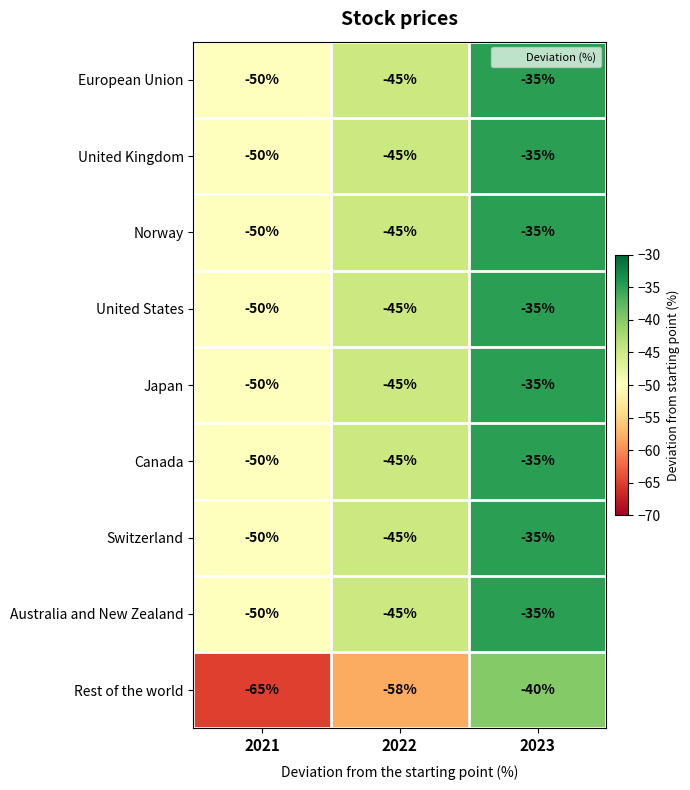

List the labels in order of Japan value, smallest first.

2021, 2022, 2023